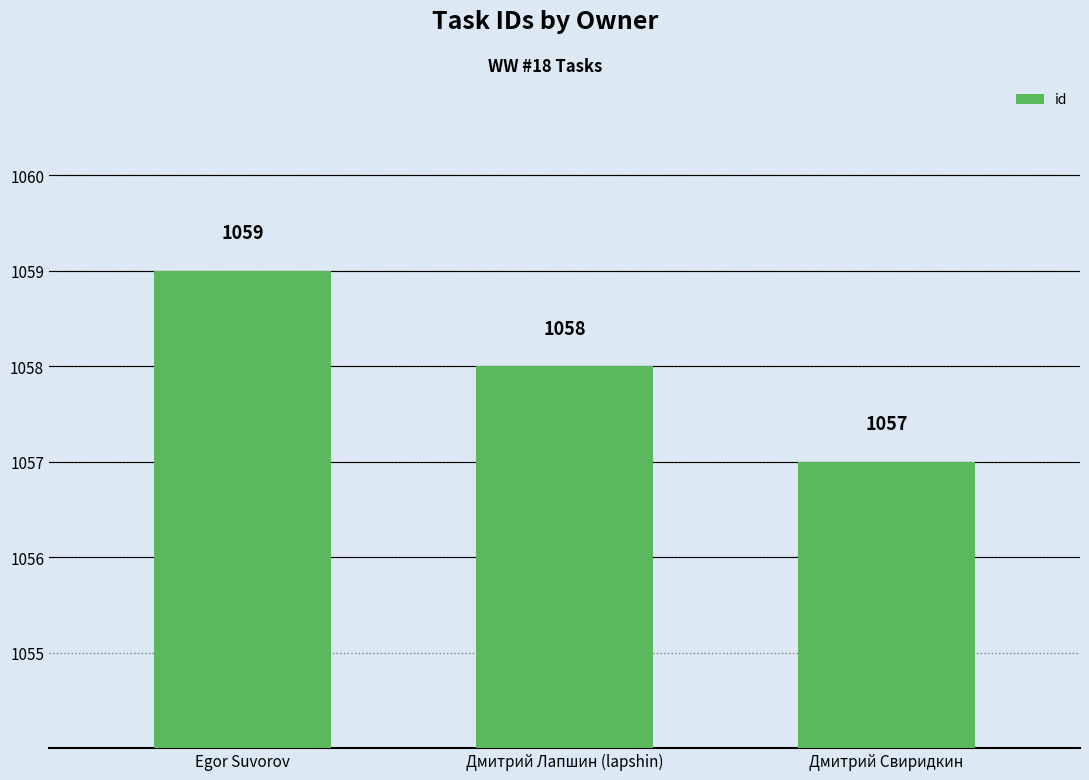

List the labels in order of value, smallest first.

Дмитрий Свиридкин, Дмитрий Лапшин (lapshin), Egor Suvorov